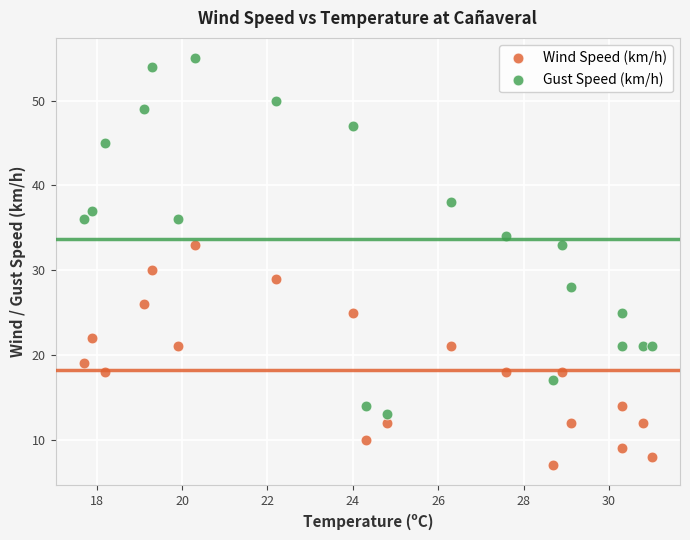

Across all series, what Y value is closest to 31?

30